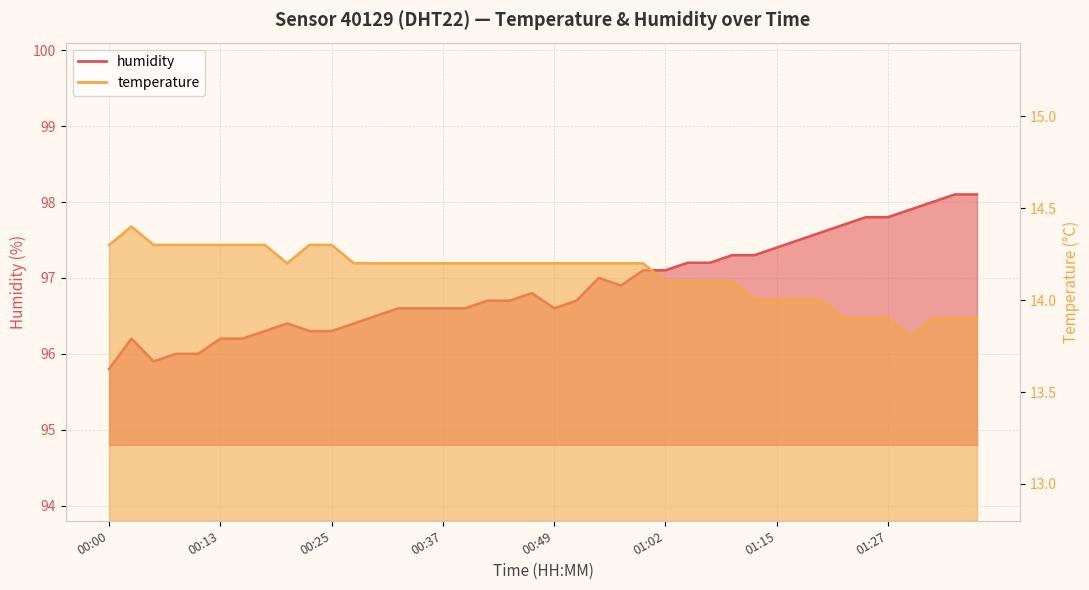

List the series in order of their overall mean, highest first.

humidity, temperature